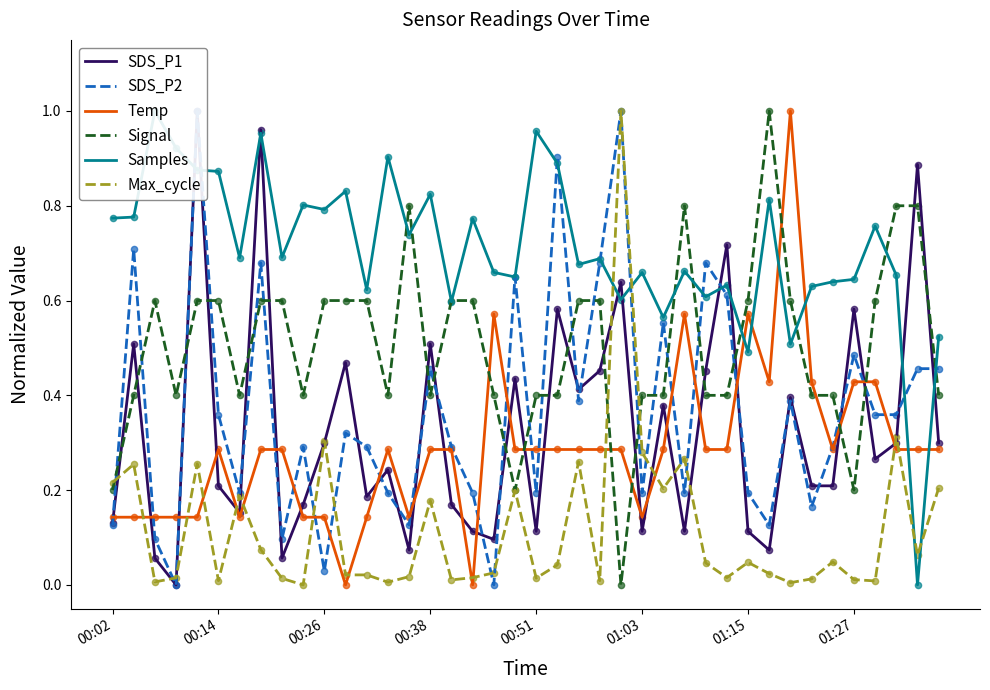

At how many categories does at least one series exceed 0?

40